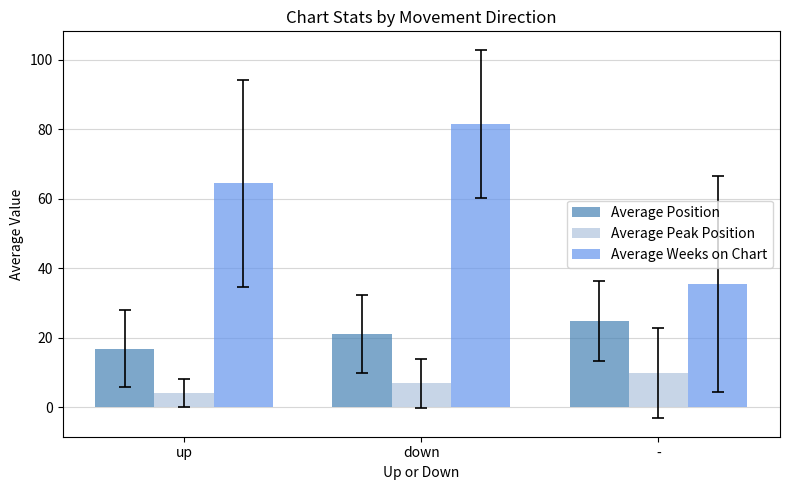

Where is Average Weeks on Chart nearest to the value 58?

up